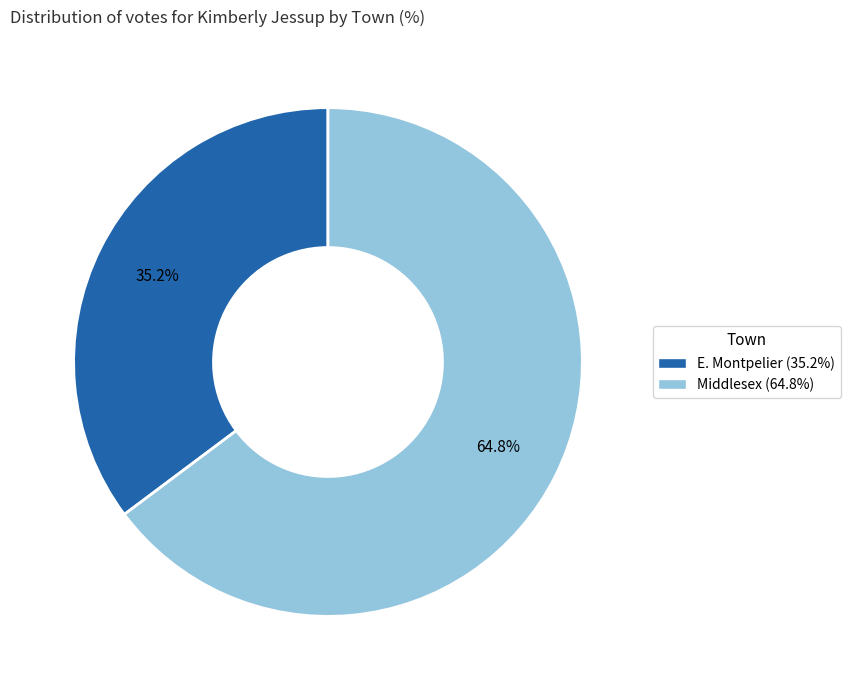

Between Middlesex and E. Montpelier, which is larger?

Middlesex